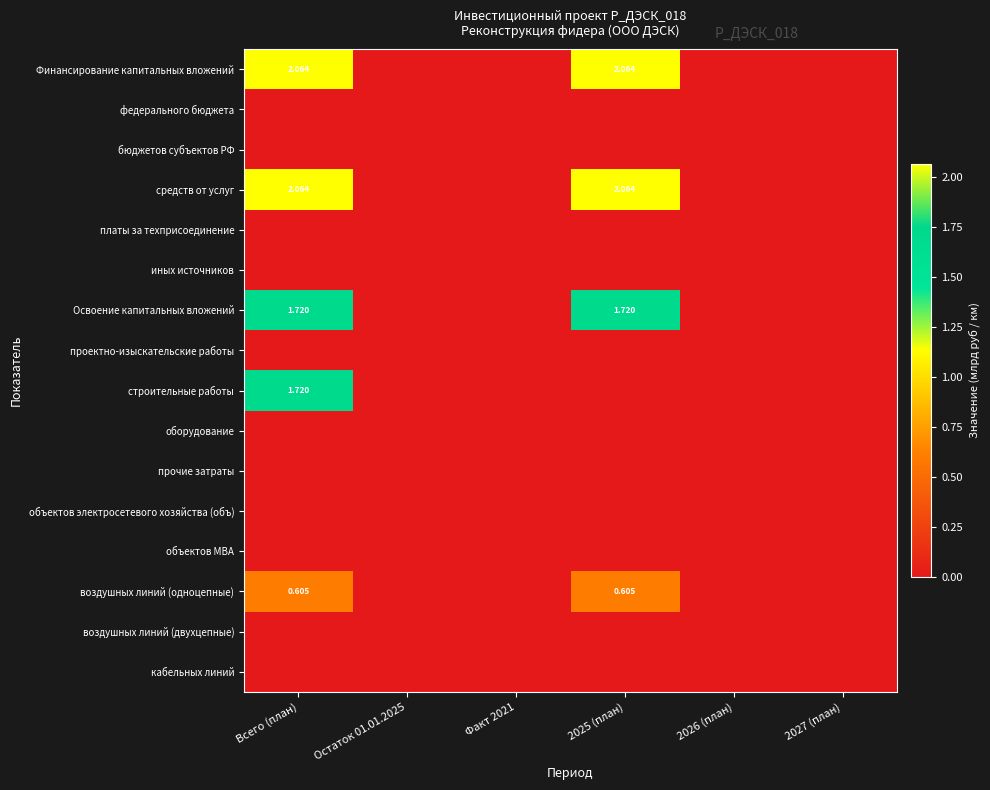

Which has a higher value, 2027 (план) or Остаток 01.01.2025?

2027 (план)